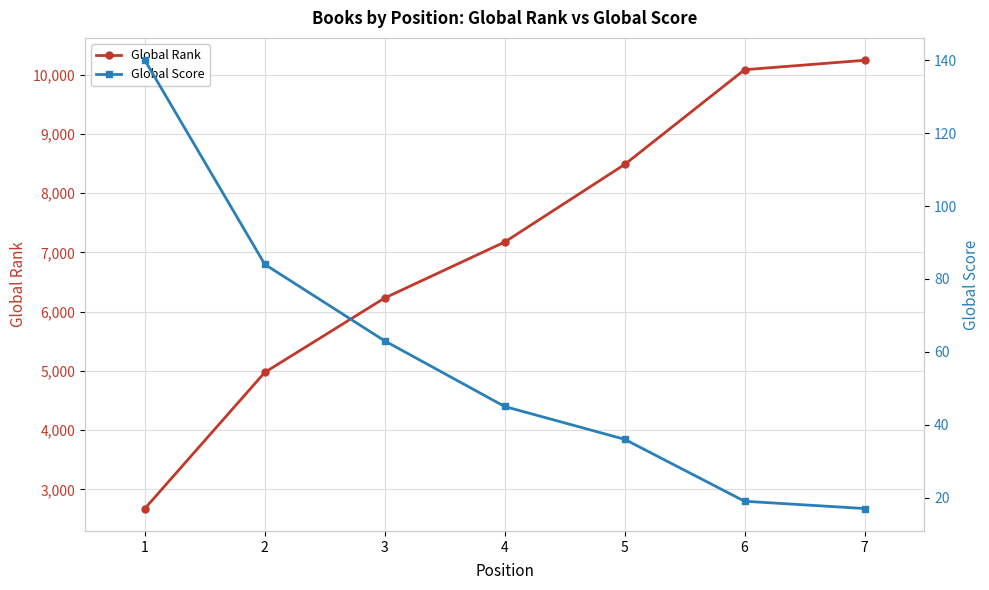

Does the chart have visible grid lines?

Yes